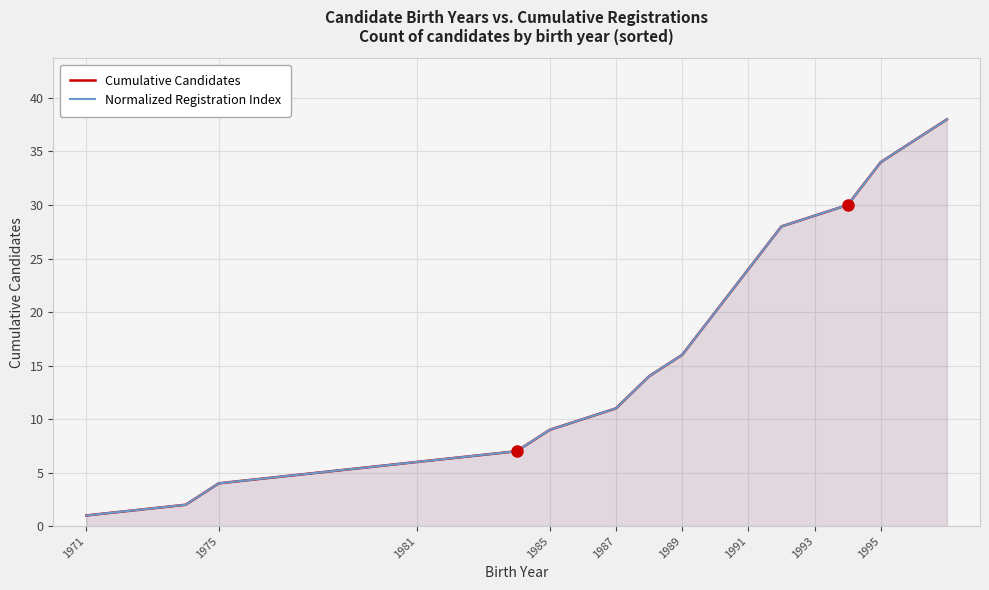

True or false: Normalized Registration Index has more than 2 interior local peaks.

False